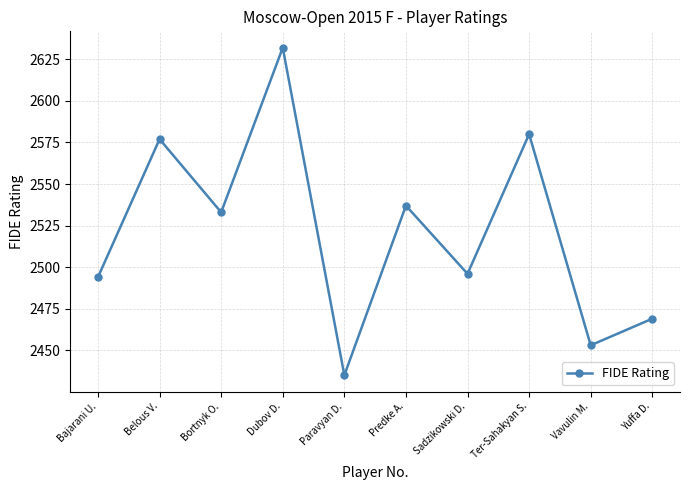

What is the value of the 10th point from the left?

2469